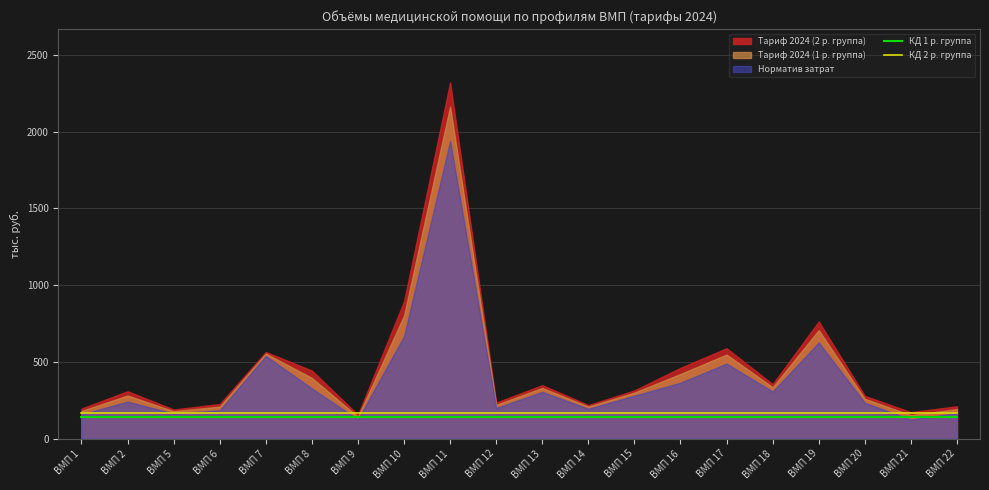

The value of КД 1 р. группа at ВМП 16 is 140. True or false?

True